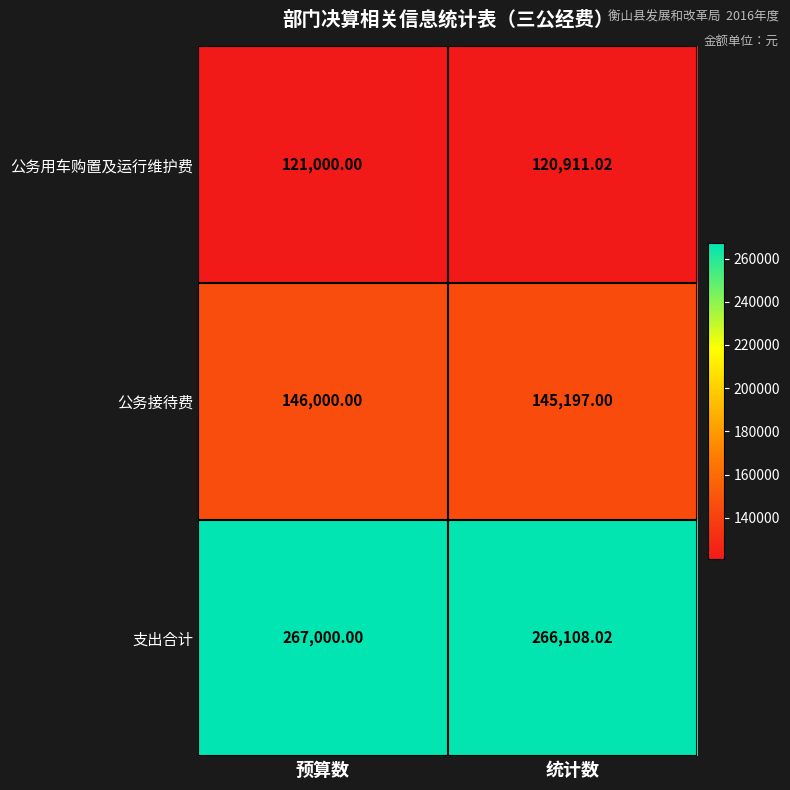

Rank the series by their average value, from highest to lowest.

支出合计, 公务接待费, 公务用车购置及运行维护费